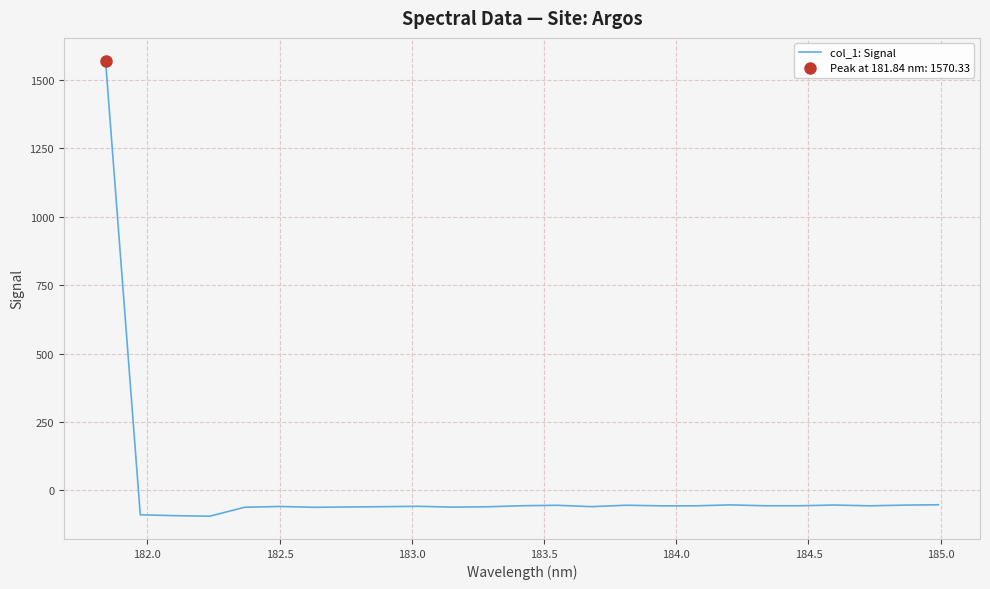

What is the label of the 2nd point from the left?

182.0